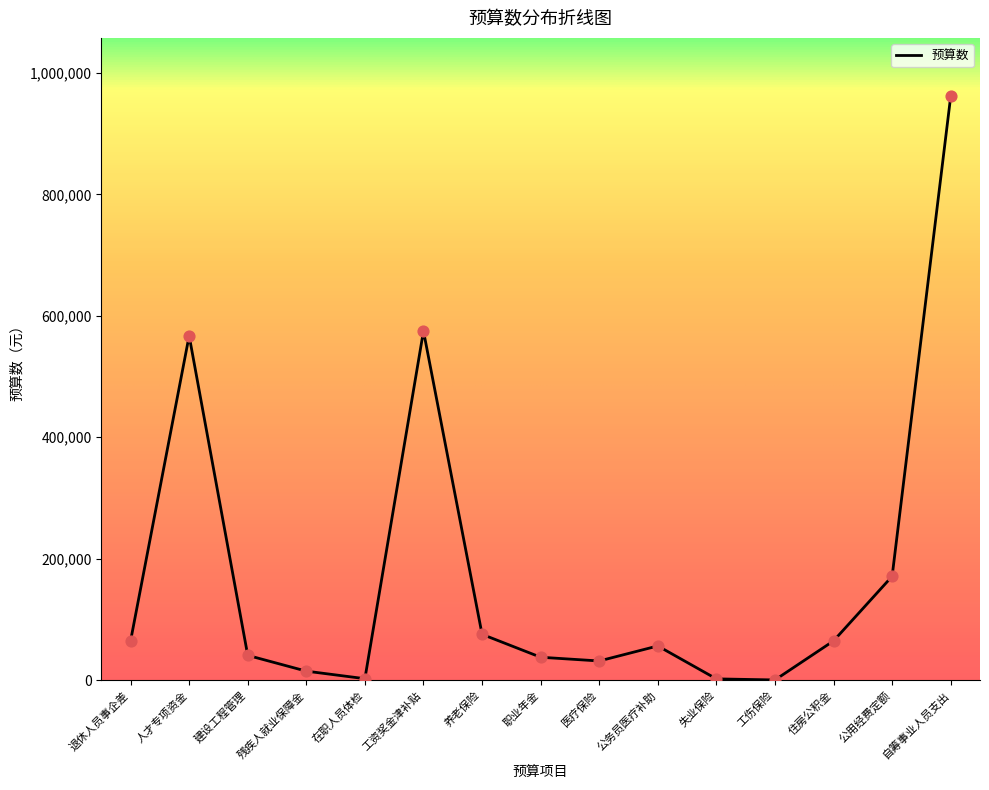

Between 在职人员体检 and 公务员医疗补助, which is larger?

公务员医疗补助